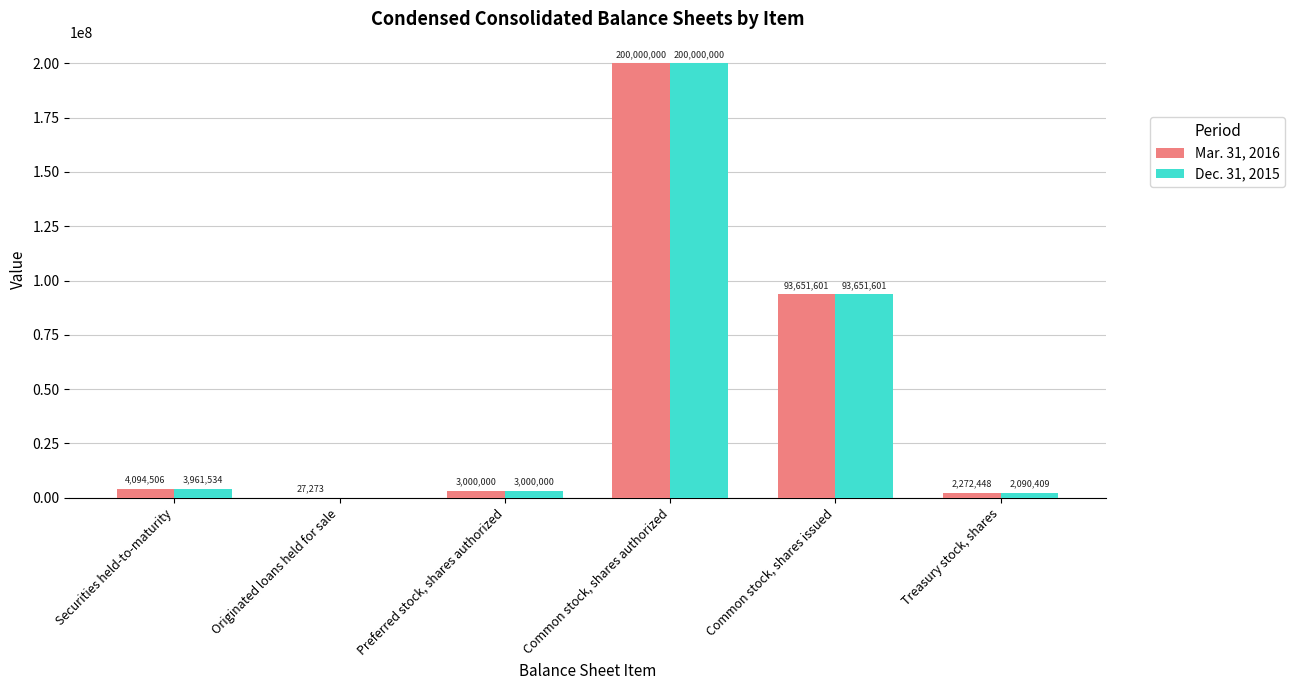

How many categories are shown in the chart?

6